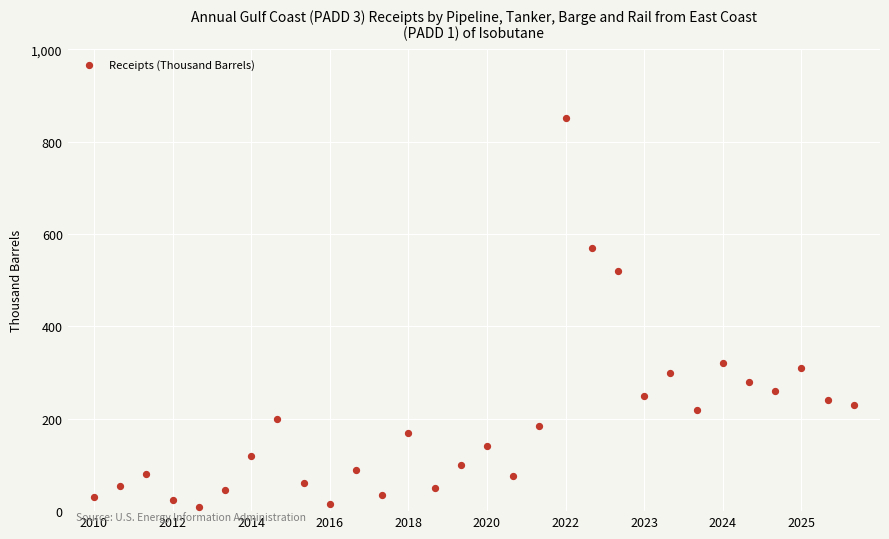

What Y value in the scatter plot is closest to 430?

520